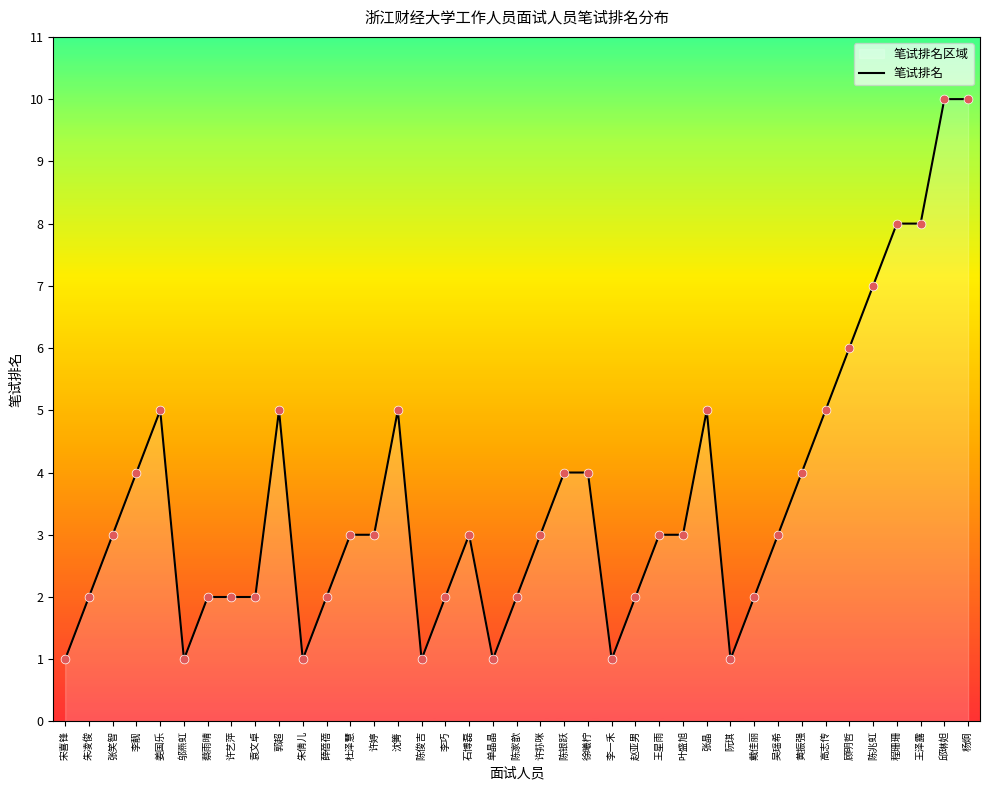

What is the change in value from 薛蓓蓓 to 邱琳妲?

+8